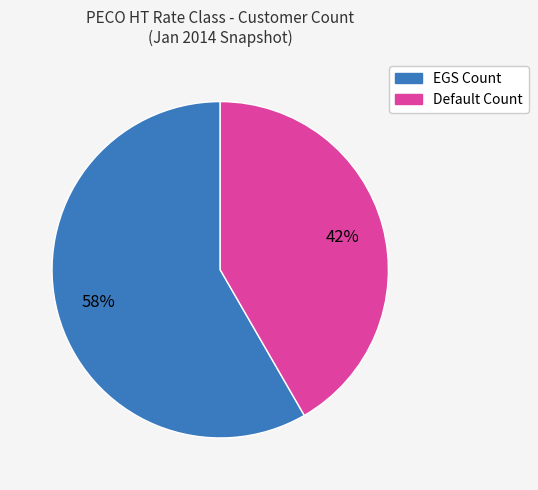

How many segments does this pie chart have?

2